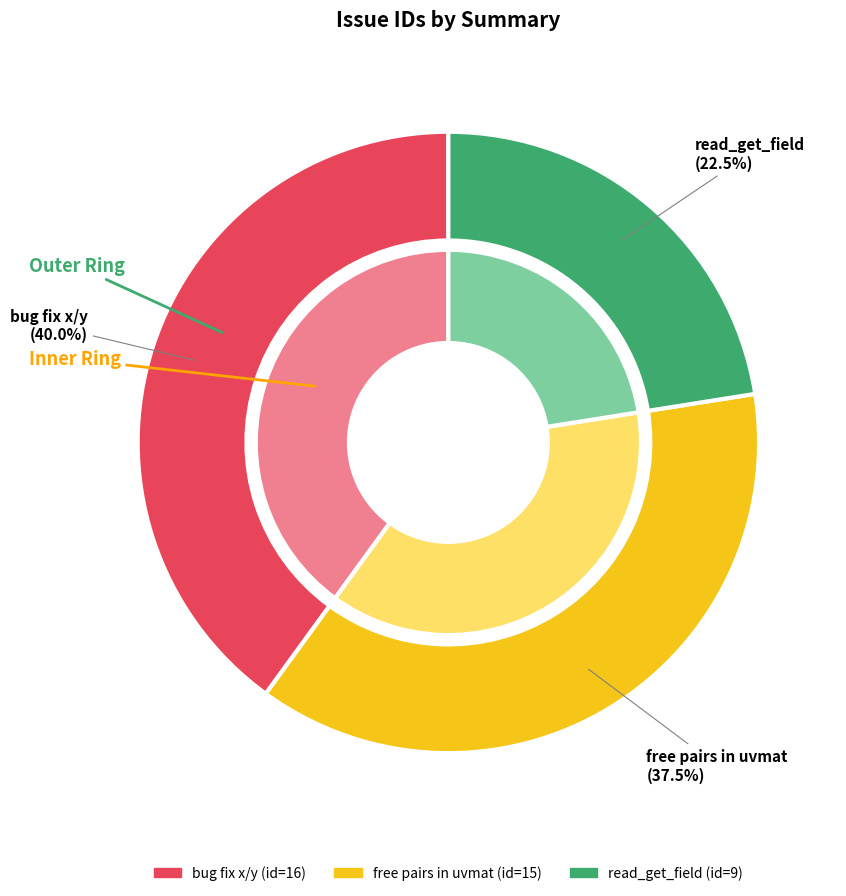

Combined, do free pairs in uvmat and read_get_field account for over 50%?

Yes